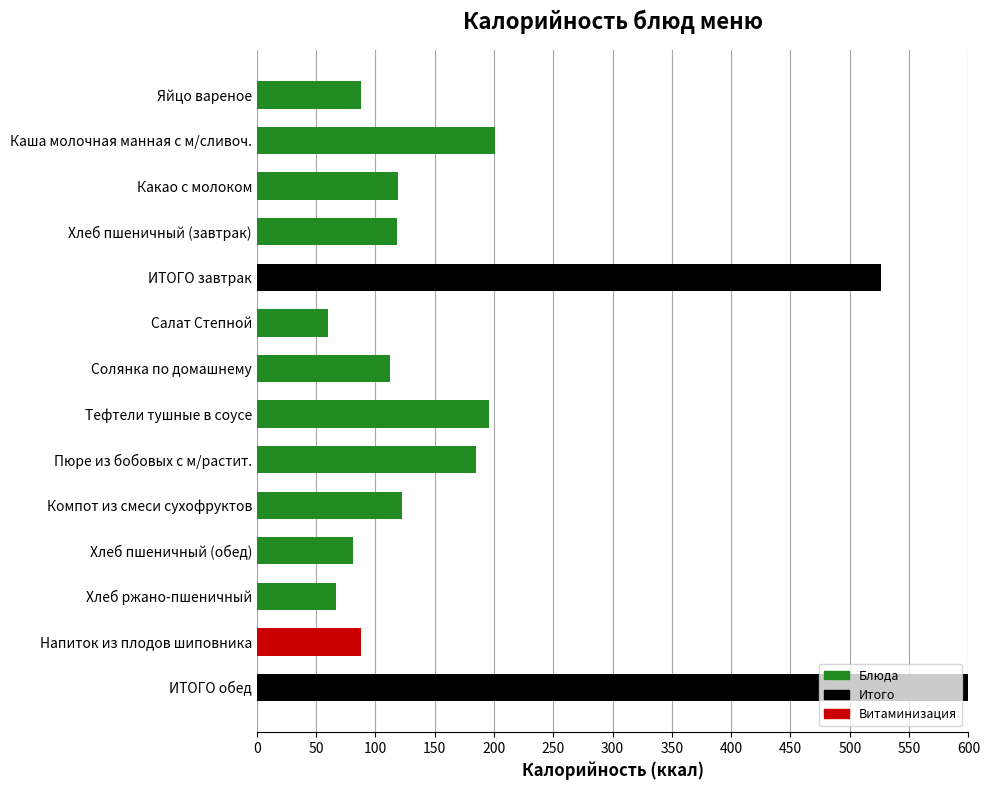

Count the number of values greater than 119.

6